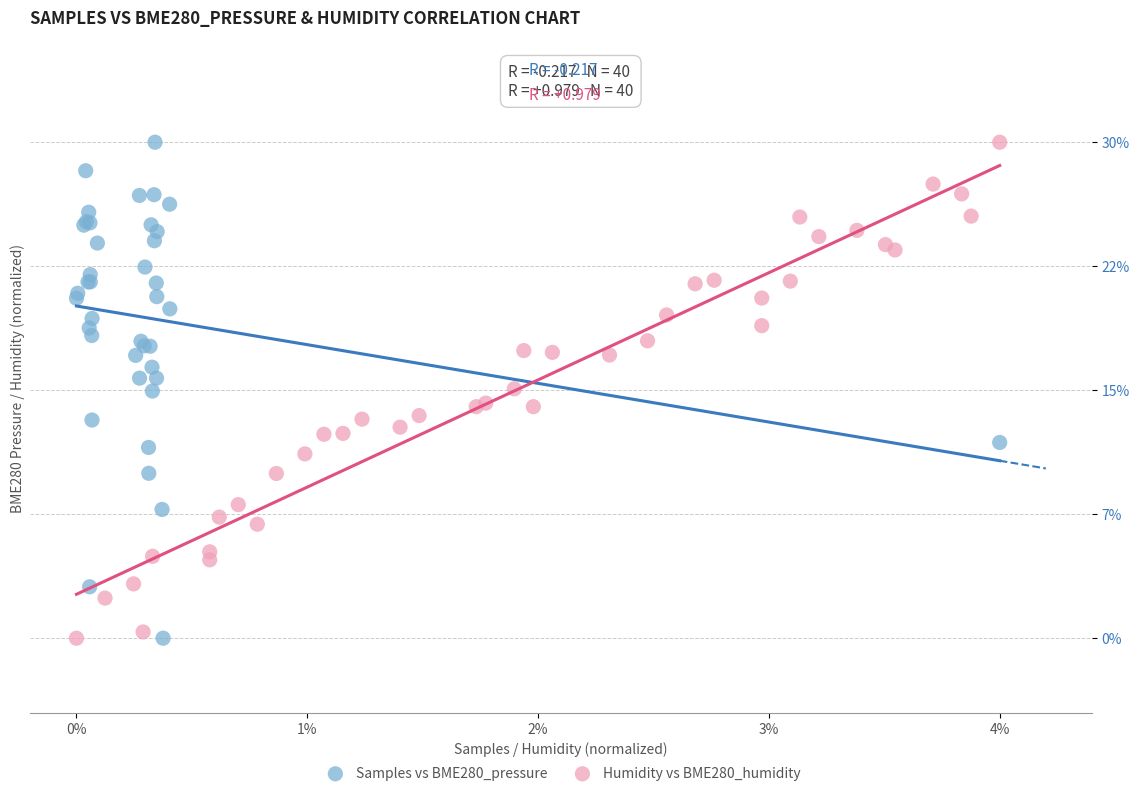

What are all the series names shown in the legend?

Samples vs BME280_pressure, Humidity vs BME280_humidity